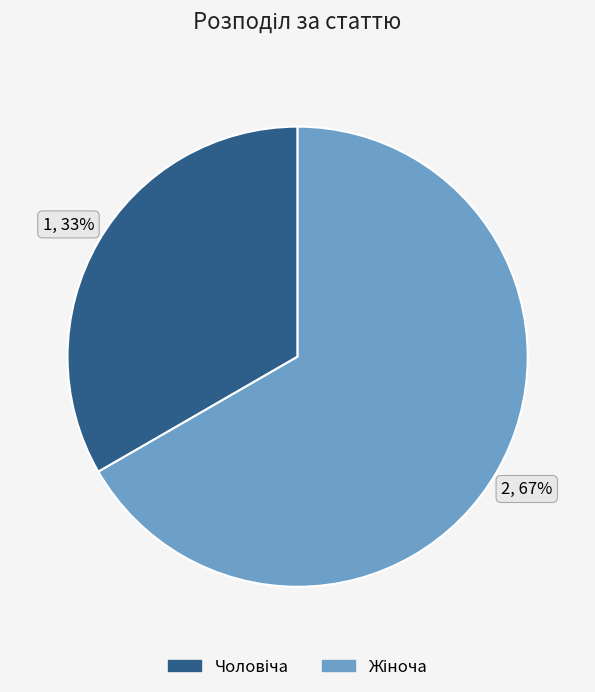

Is there any slice that represents more than half of the pie?

Yes